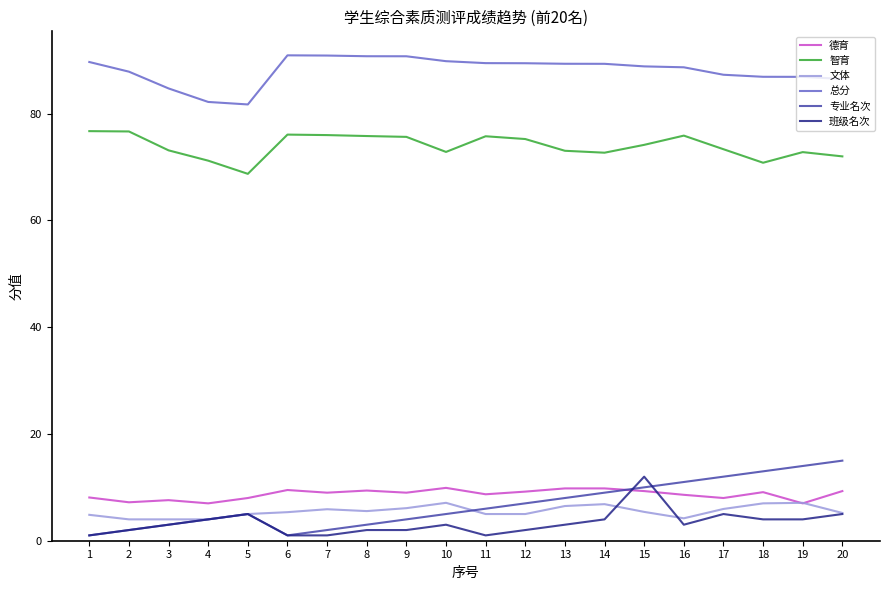

What is the approximate value of 文体 at 5?

5.0